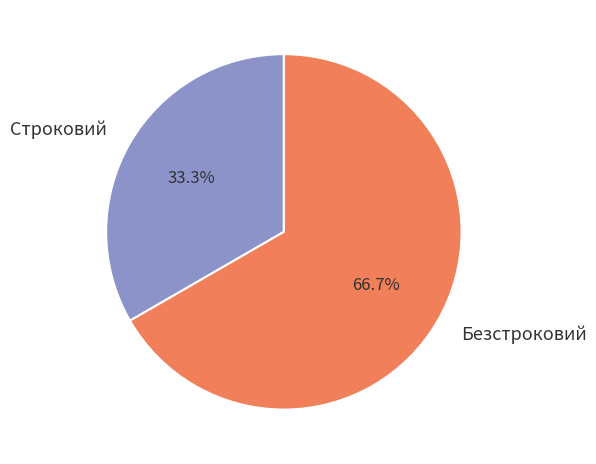

To the nearest percent, what is the average slice percentage?

50%